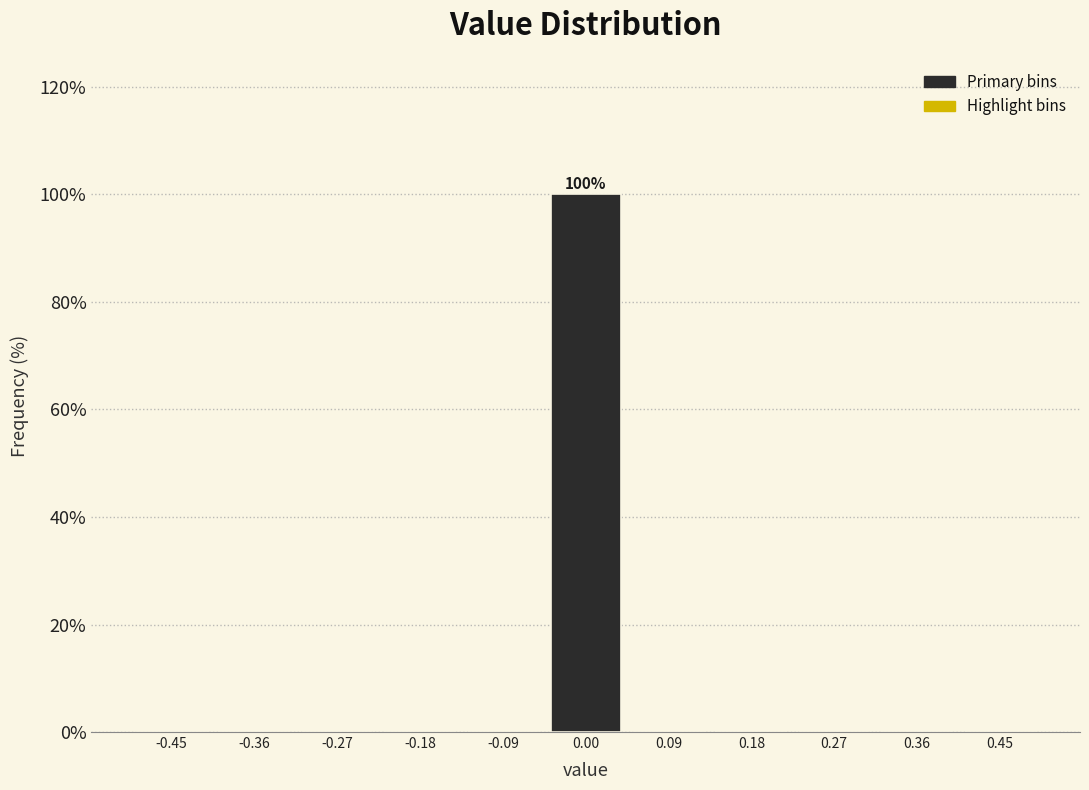

Over which range of the x-axis is the bar tallest?

-0.05 to 0.05